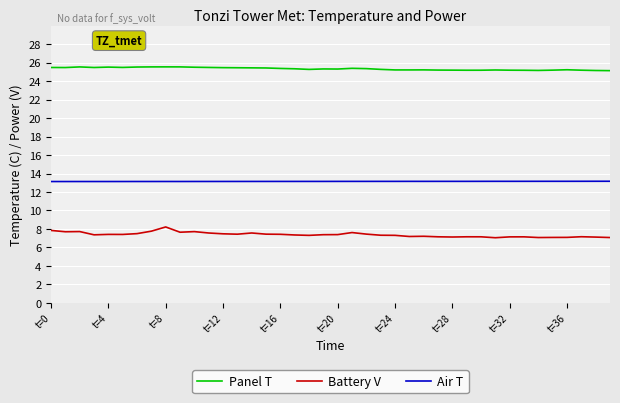

Which series has the widest spread of values?

Battery V